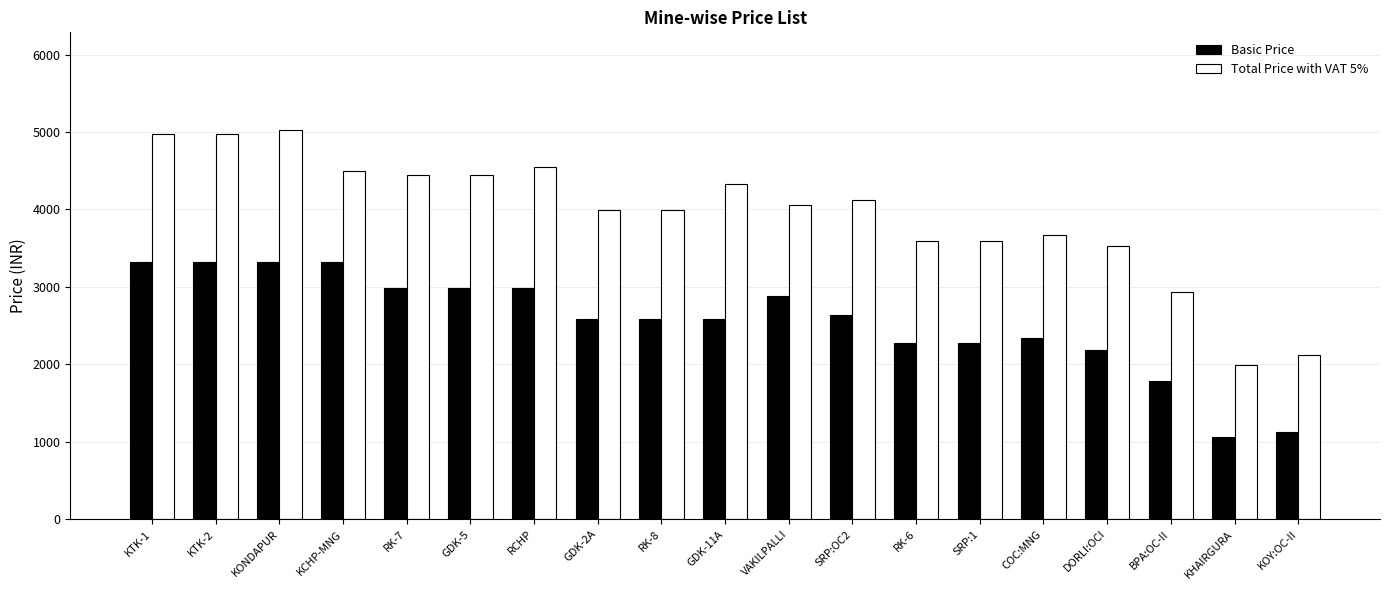

What is the difference between the highest and lowest values at BPA:OC-II?

1147.3